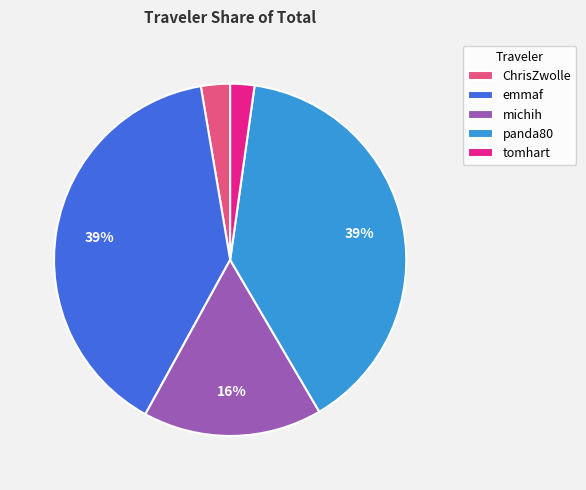

To the nearest percent, what is the average slice percentage?

20%